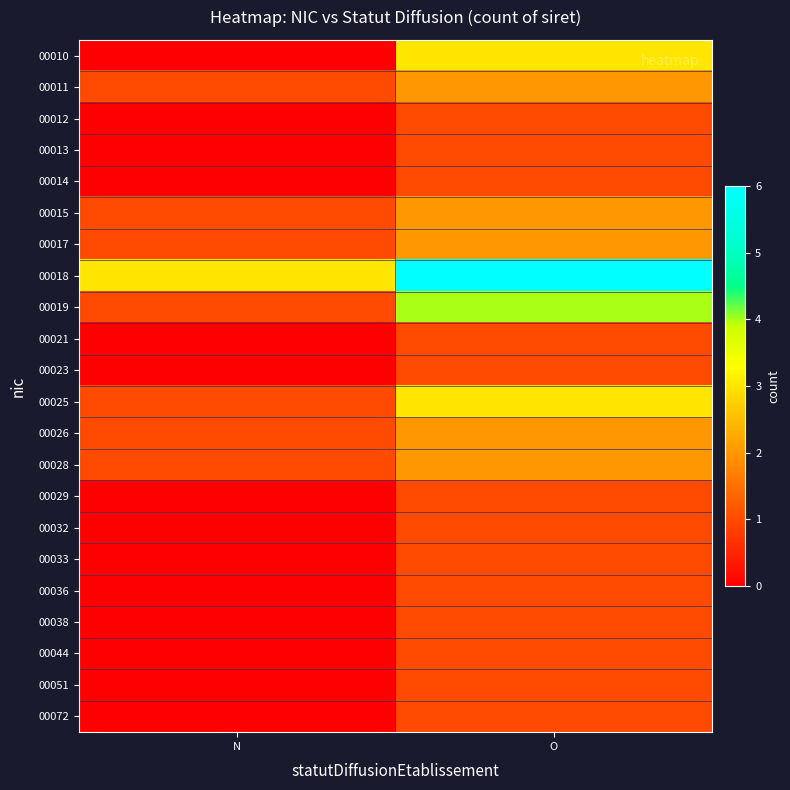

At which category is the sum across all series the highest?

O